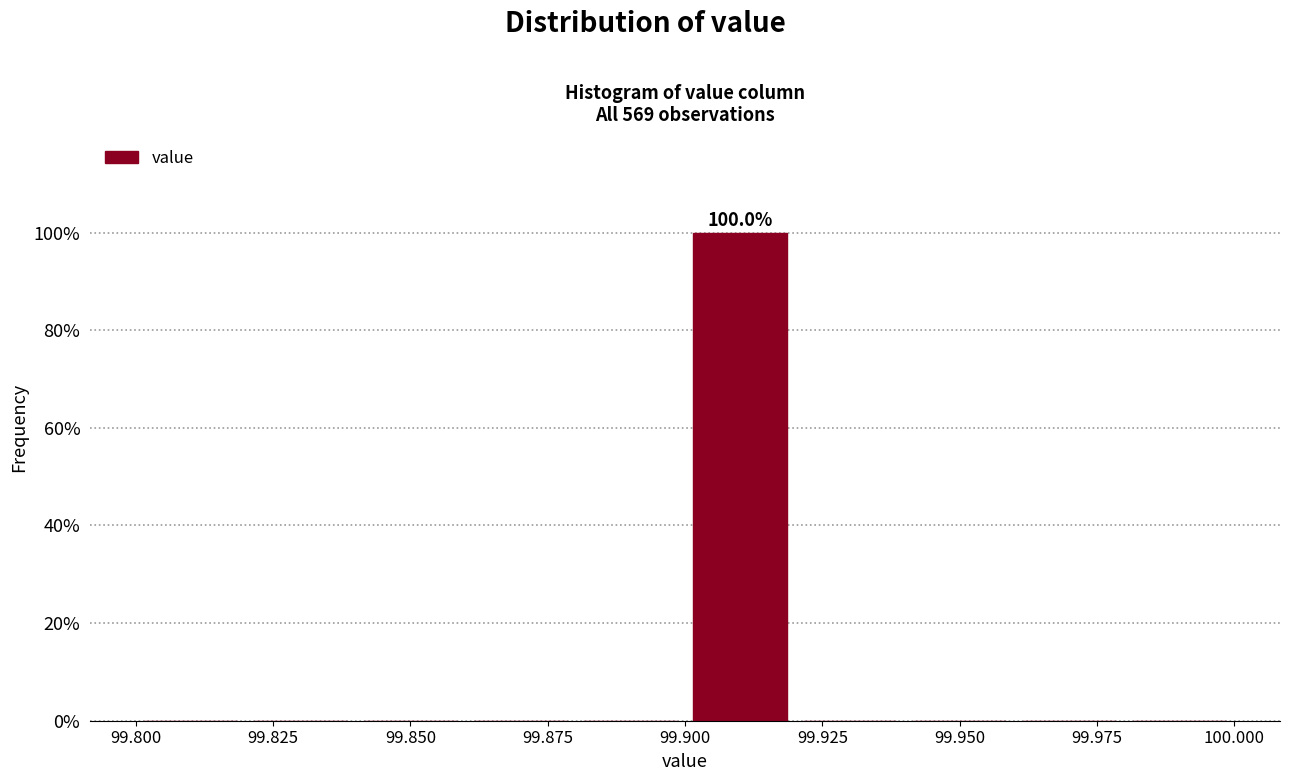

Over which range of the x-axis is the bar tallest?

99.90 to 99.92